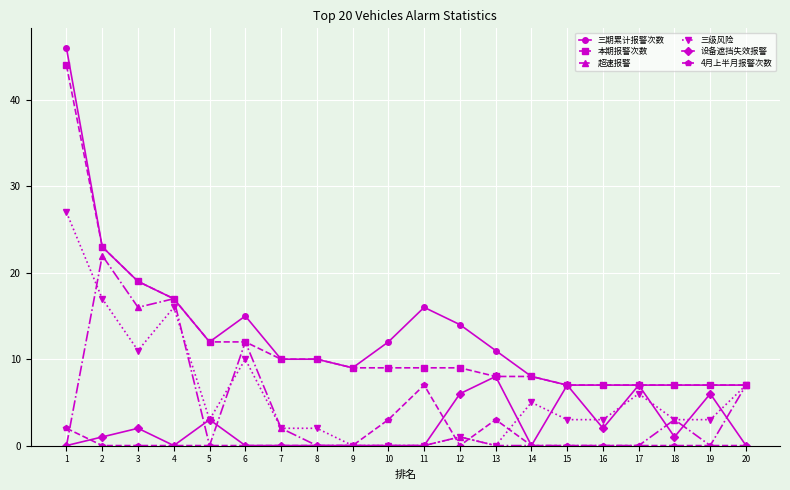

What is the total value across all series at 19?

23